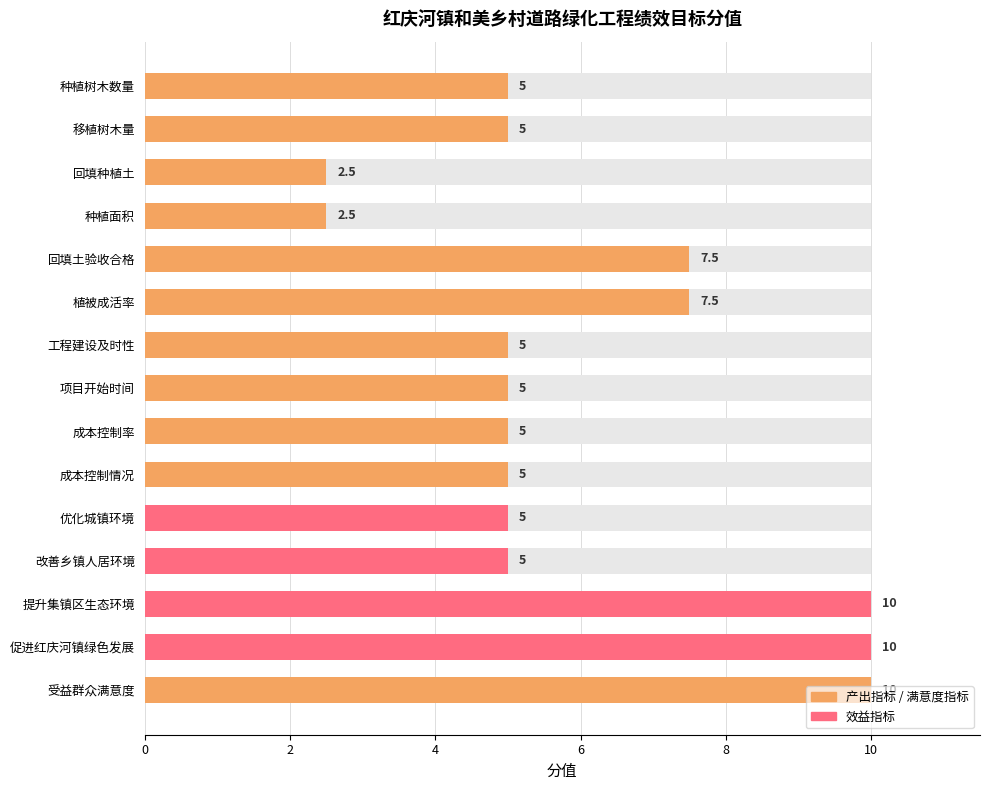

At which category does the chart reach its minimum across all series?

回填种植土